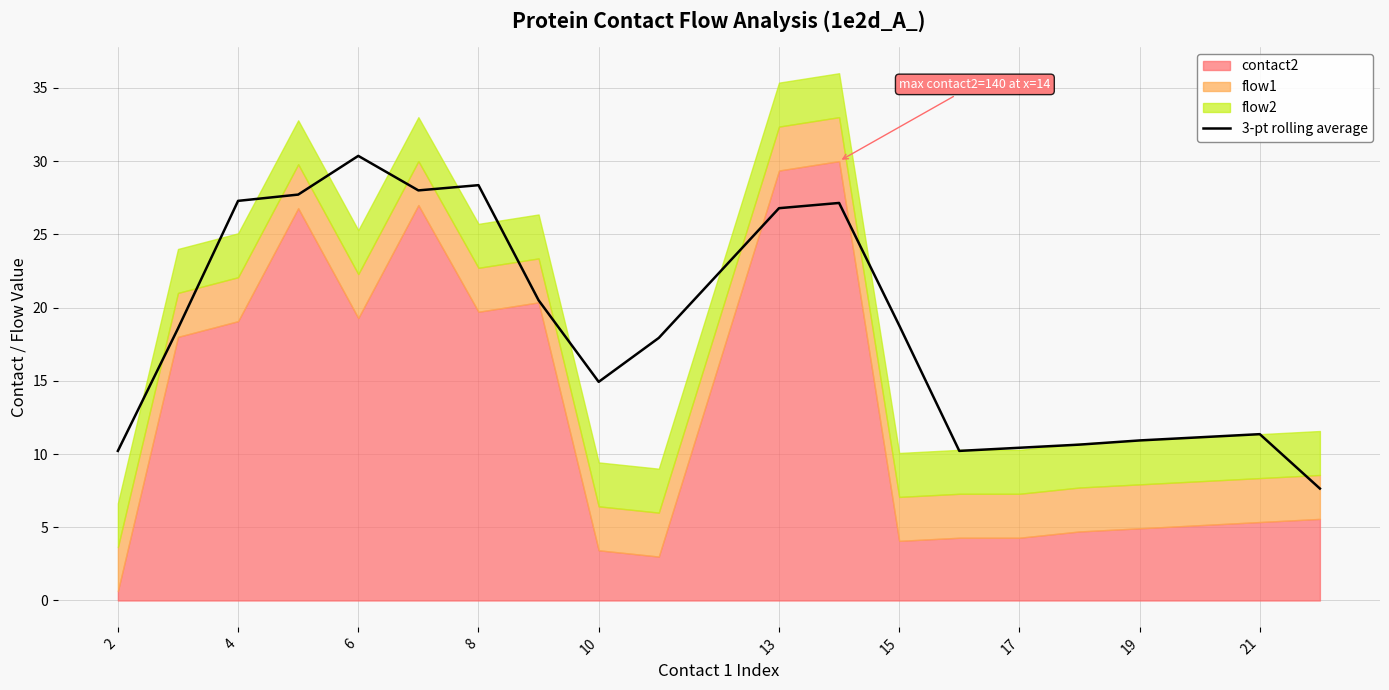

The value of 3-pt rolling average at 17 is 14.9. True or false?

False